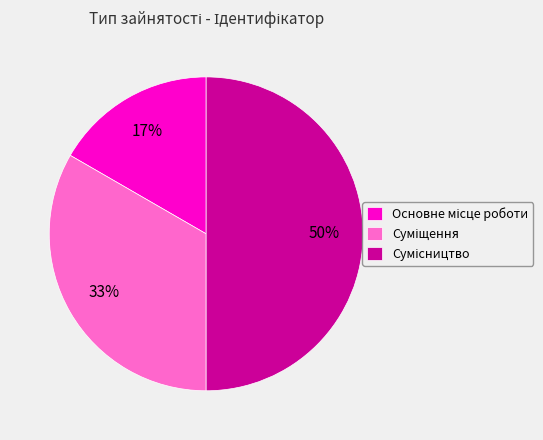

To the nearest percent, what is the difference between the largest and smallest slice percentages?

33%